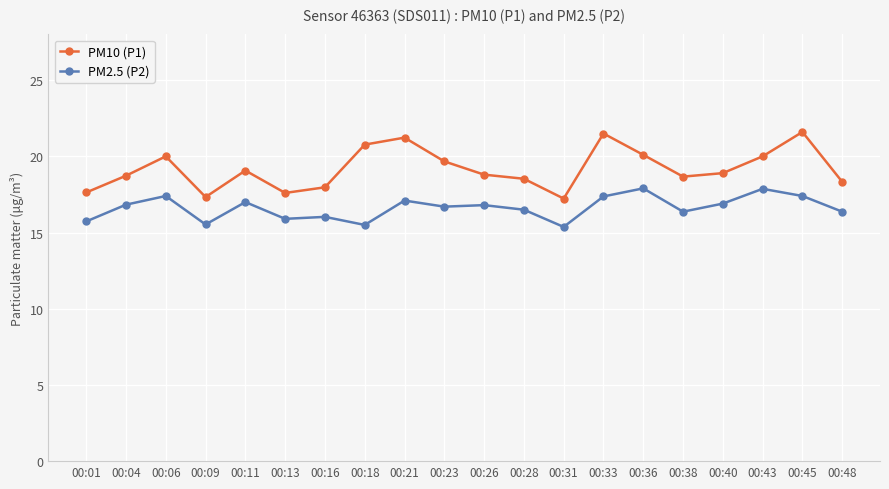

List the series in order of their overall mean, highest first.

PM10 (P1), PM2.5 (P2)